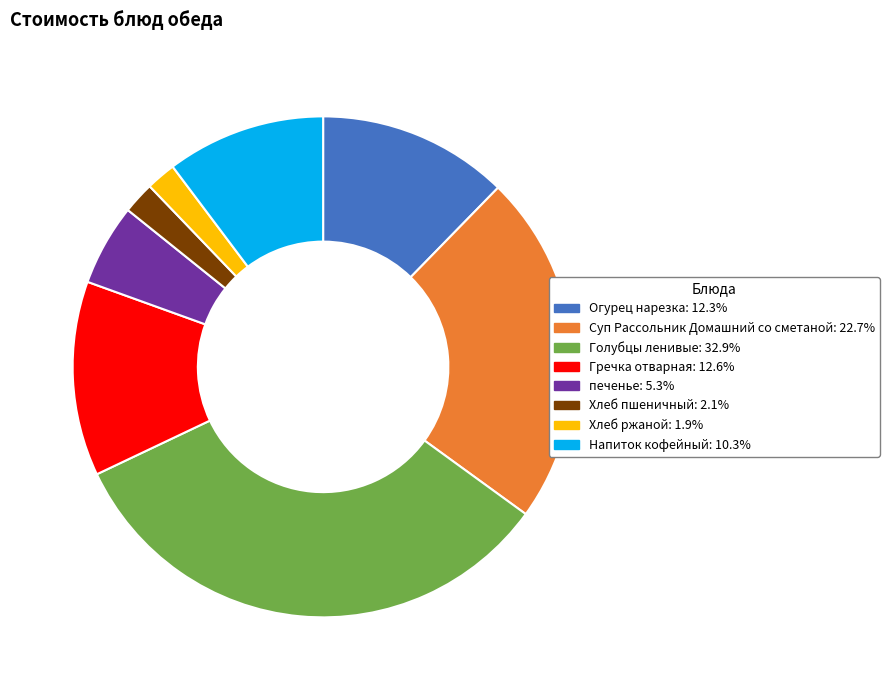

Between Огурец нарезка and Суп Рассольник Домашний со сметаной, which is larger?

Суп Рассольник Домашний со сметаной